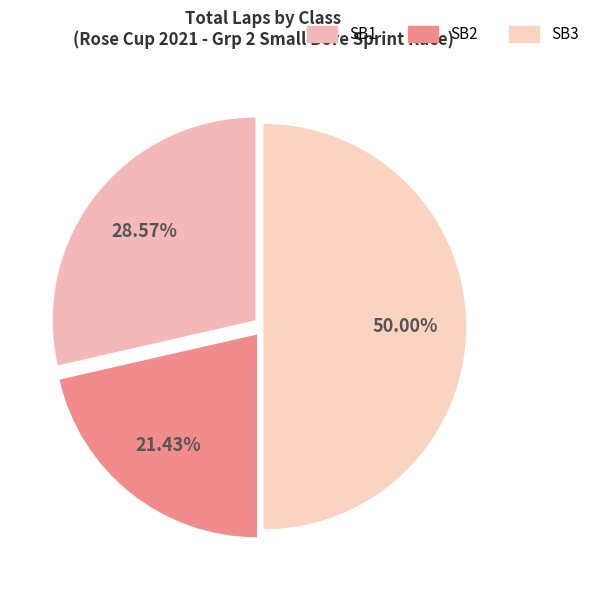

Does SB2 represent more than half of the total?

No